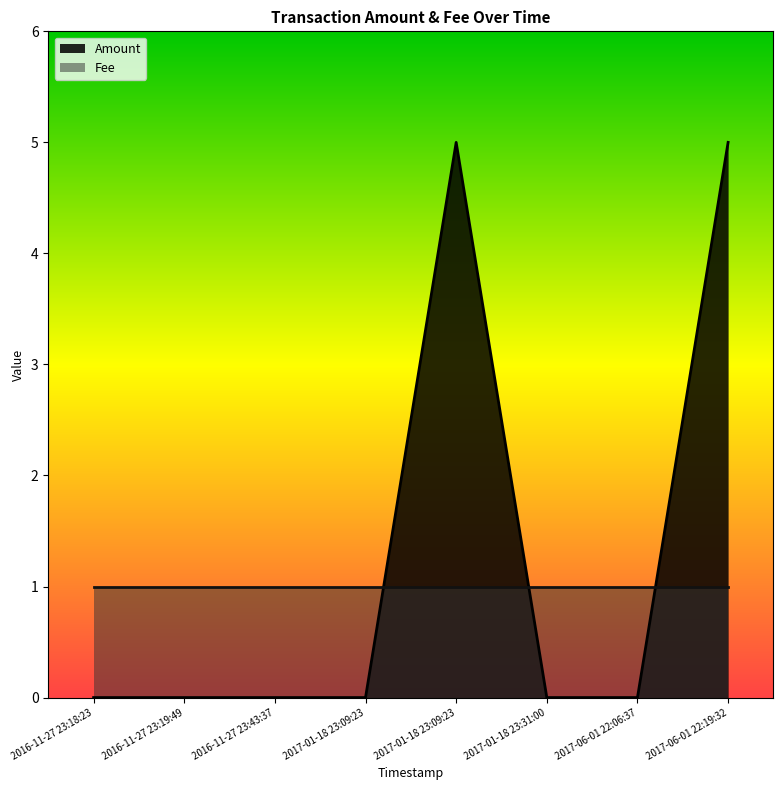

At which category does the chart reach its minimum across all series?

2016-11-27 23:18:23